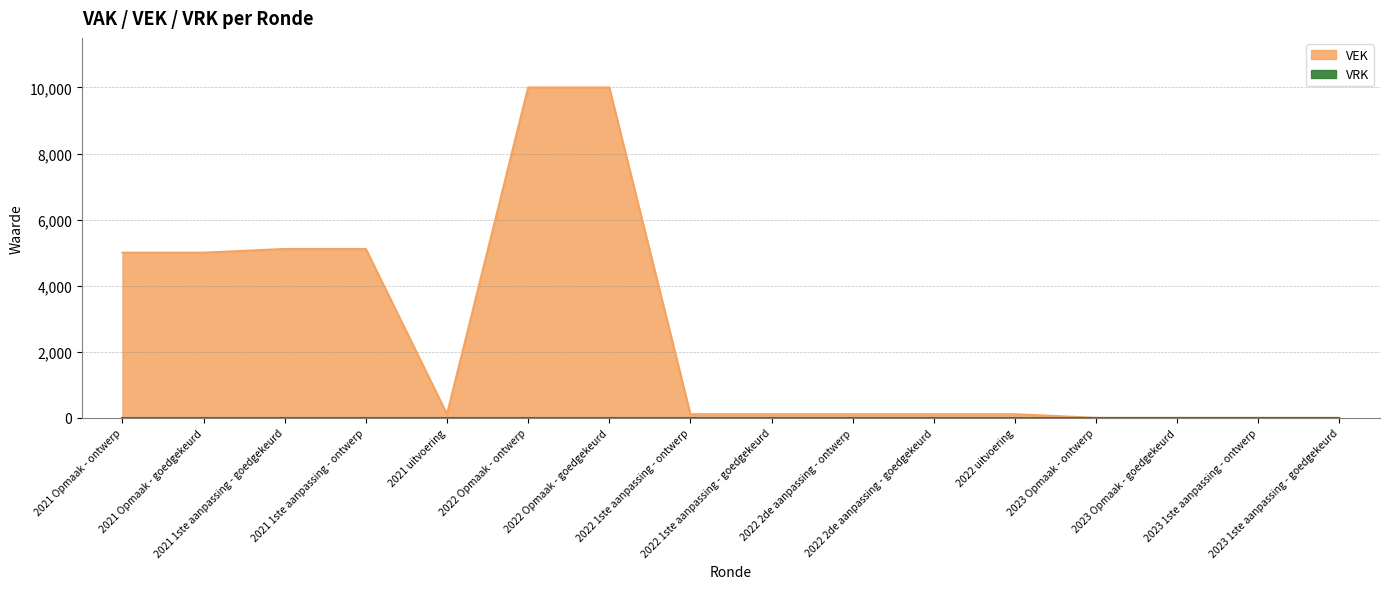

What is the difference between the values at 2021 Opmaak - ontwerp and 2023 1ste aanpassing - ontwerp?

5000